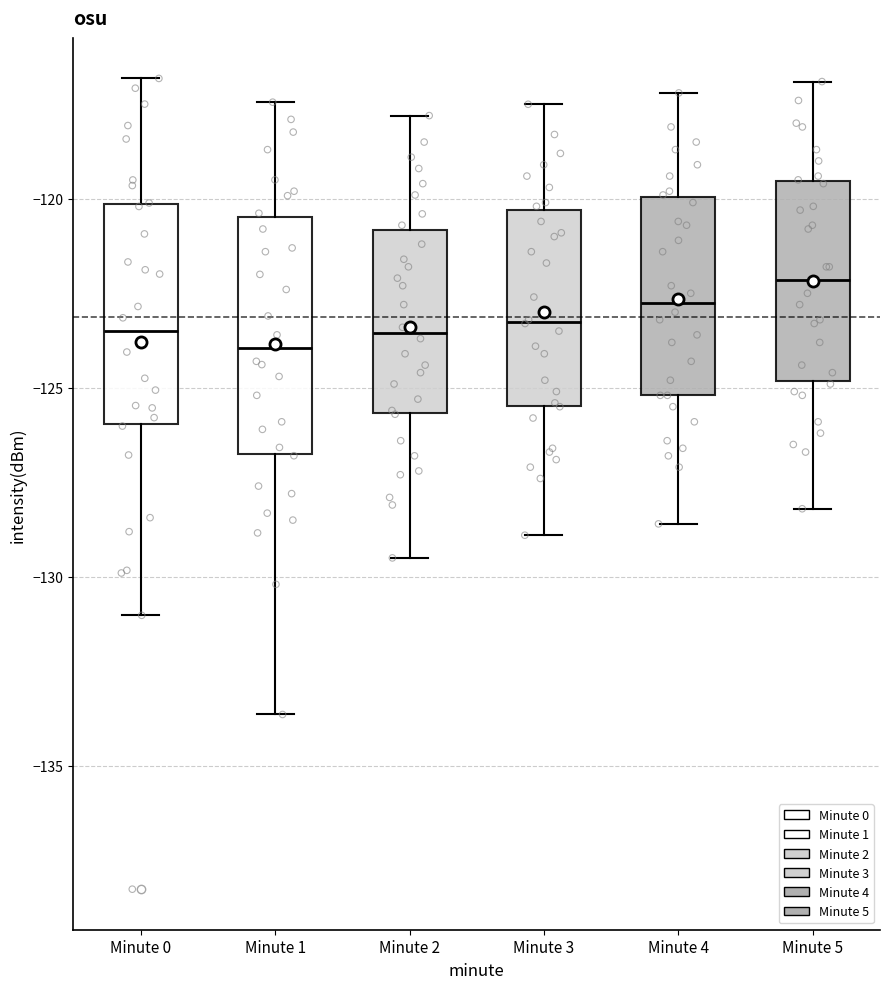

Reading left to right, read every box against the y-axis: the position of its median line, the range the box covers, and the ends of its whiskers. The values are not printed on the chart, so give them approximately, as read against the axis.

Minute 0: median -123.5, box -126.0 to -120.0, whiskers -131.0 to -117.0
Minute 1: median -124.0, box -126.5 to -120.5, whiskers -133.5 to -117.5
Minute 2: median -123.5, box -125.5 to -121.0, whiskers -129.5 to -118.0
Minute 3: median -123.0, box -125.5 to -120.5, whiskers -129.0 to -117.5
Minute 4: median -122.5, box -125.0 to -120.0, whiskers -128.5 to -117.0
Minute 5: median -122.0, box -125.0 to -119.5, whiskers -128.0 to -117.0